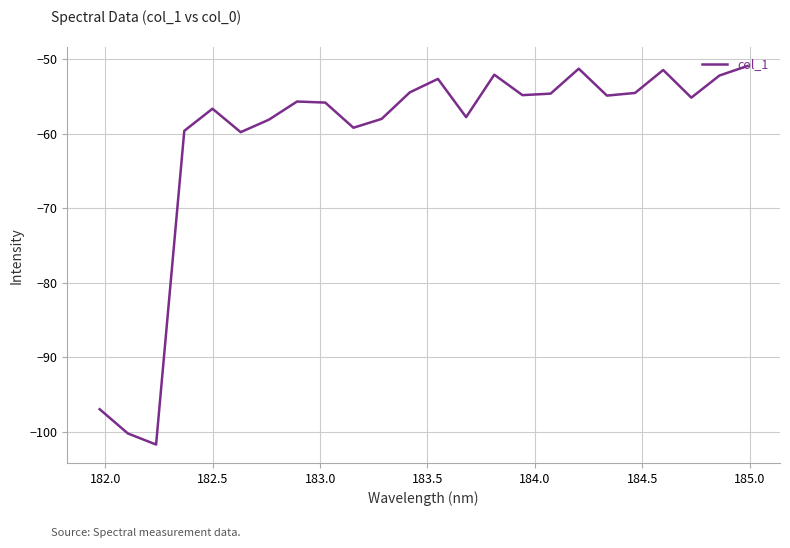

What is the minimum value shown in the chart?

-101.7